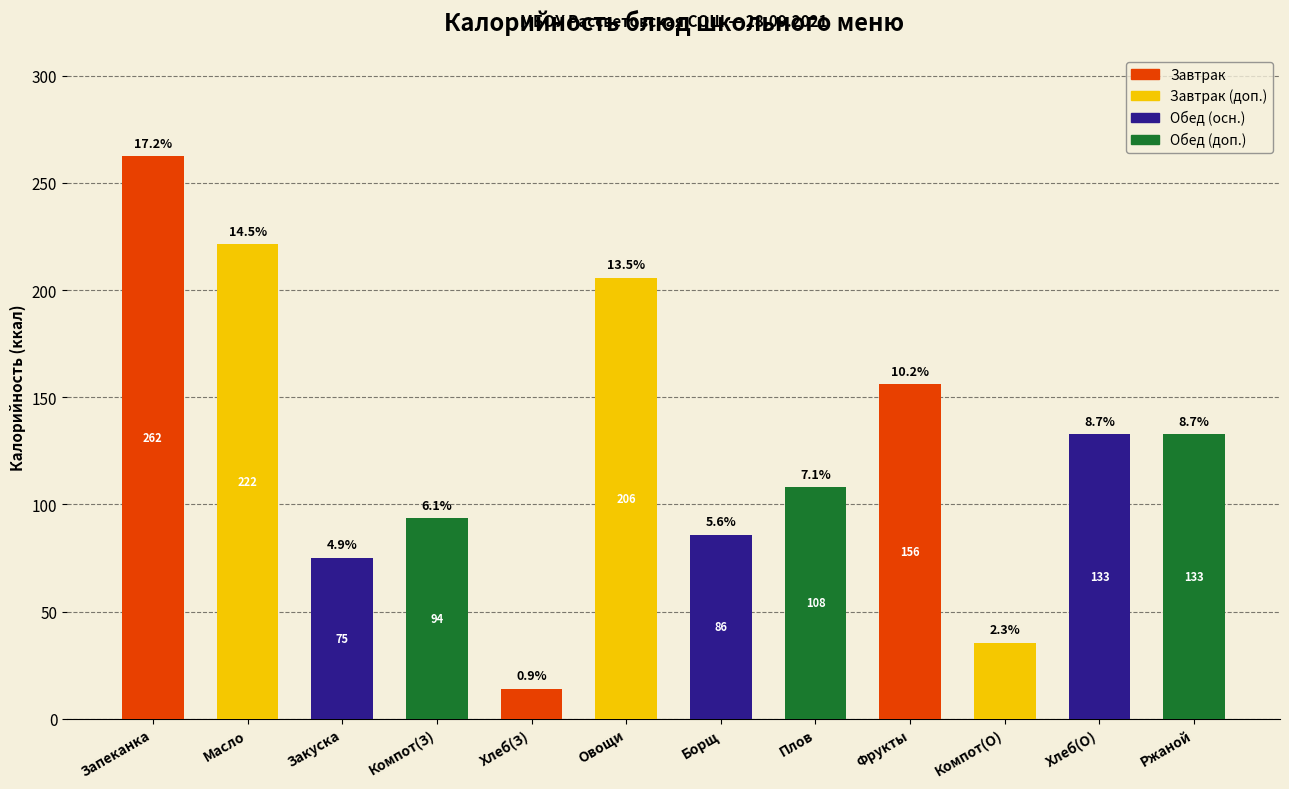

Which label corresponds to the largest value in the chart?

Запеканка